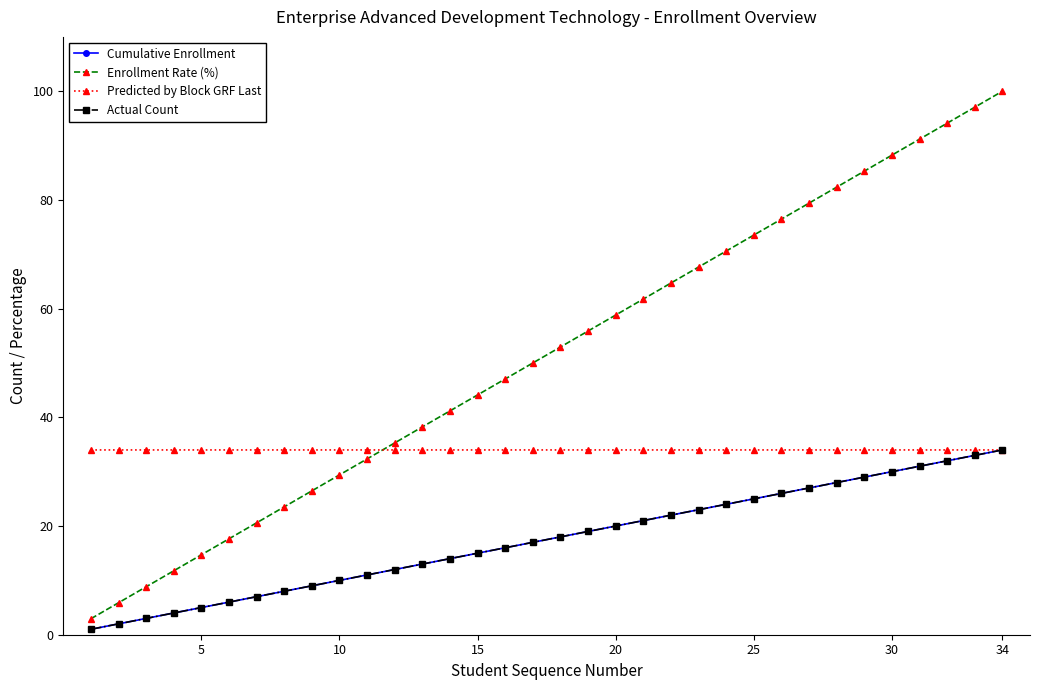

Does the chart have visible grid lines?

No